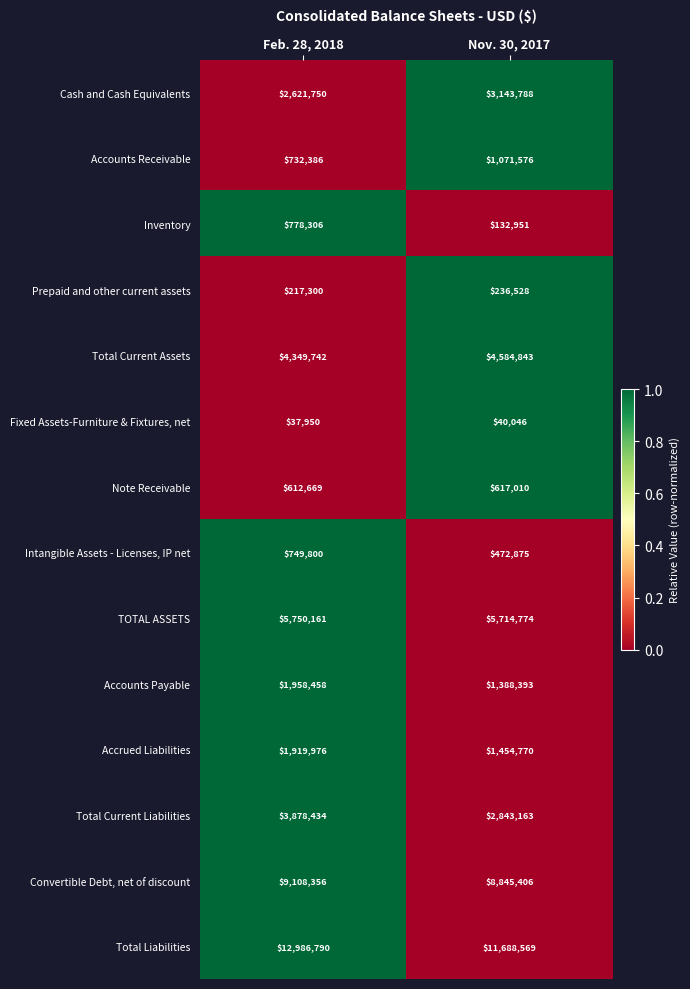

Which series has the widest spread of values?

Total Liabilities